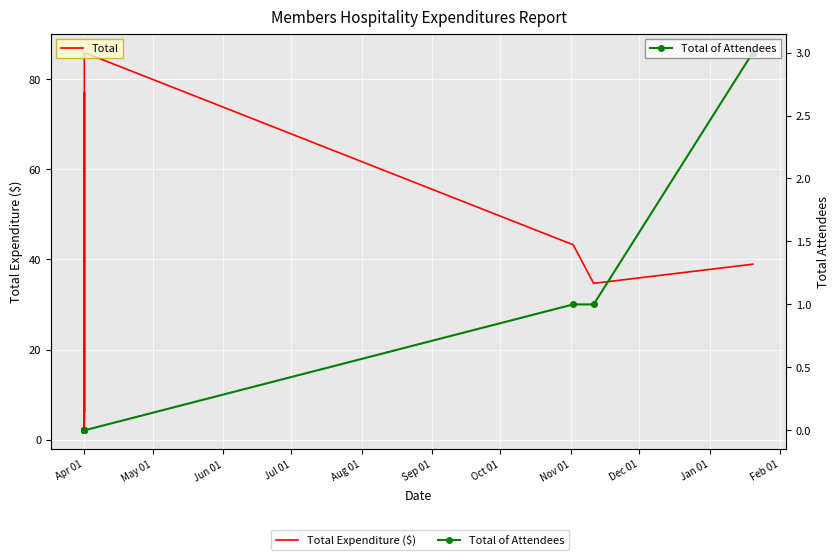

The Total of Attendees series shows -1.7 at Apr 01. True or false?

False